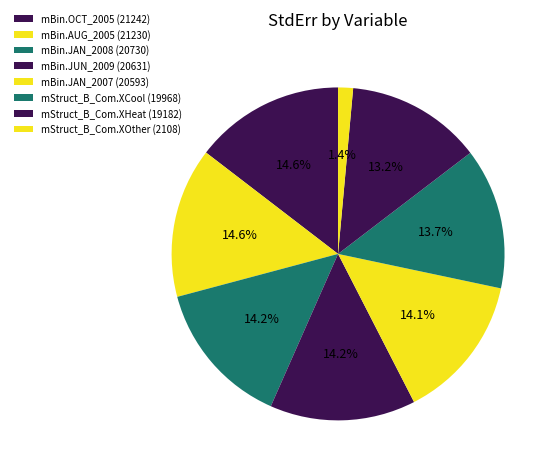

Count the number of slices in the pie.

8